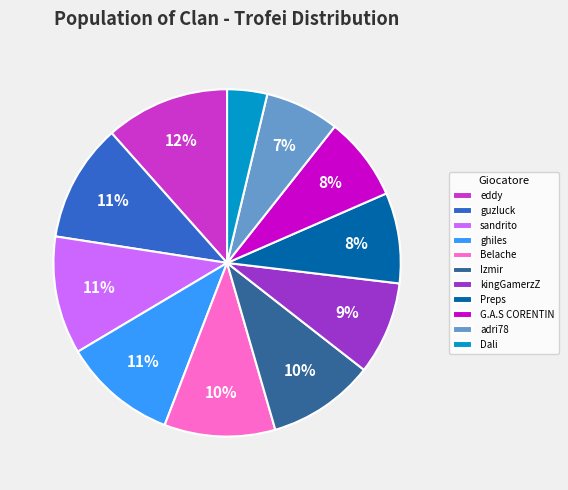

To the nearest percent, what portion does kingGamerzZ represent?

9%